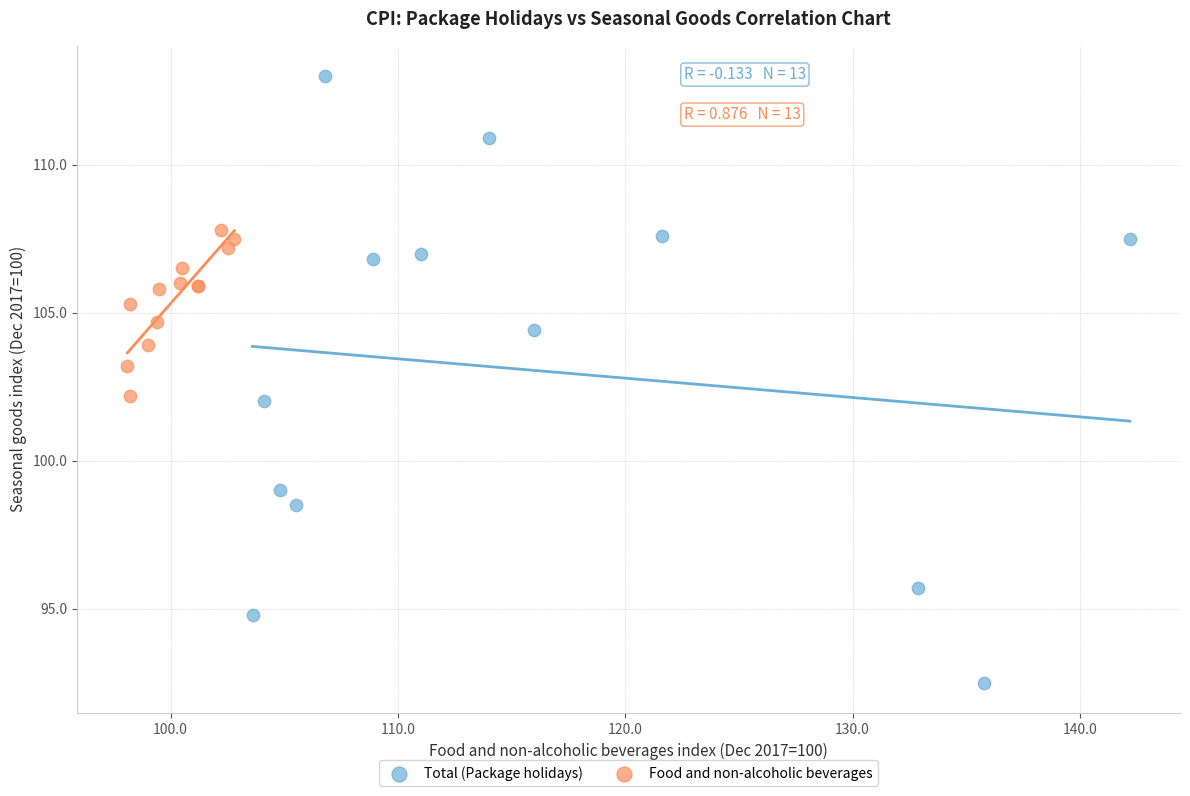

Which series contains the lowest Y value?

Total (Package holidays)